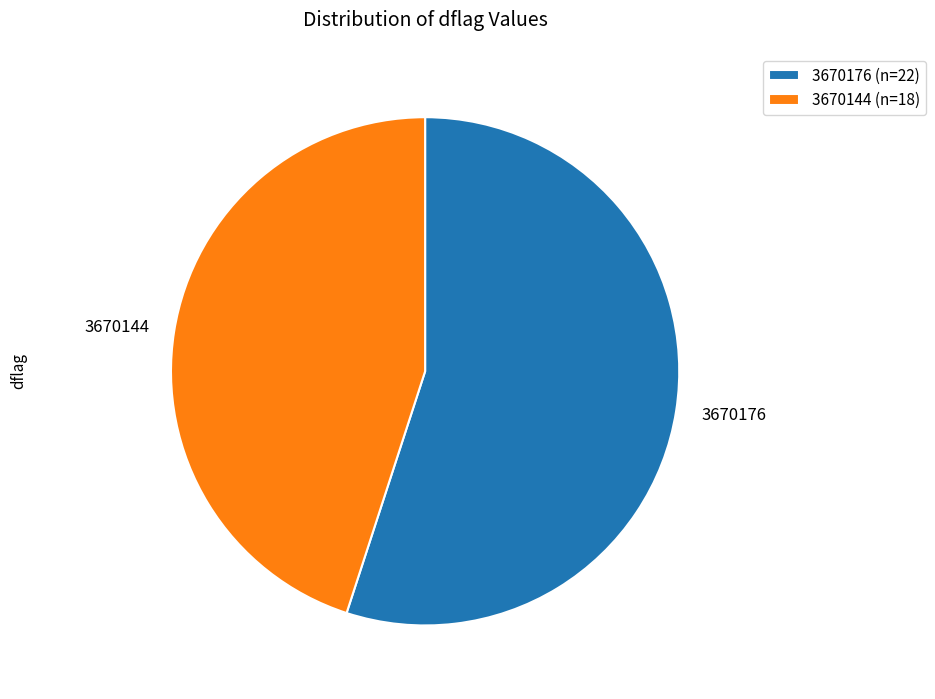

Is there any slice that represents more than half of the pie?

Yes